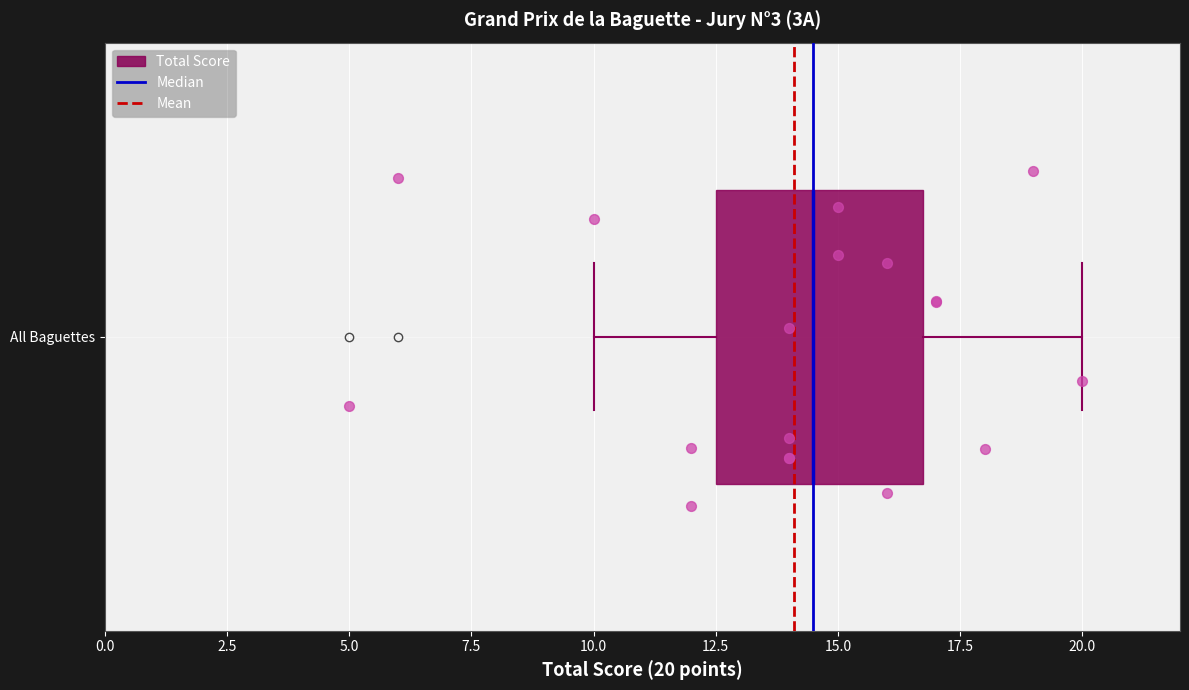

Read this box plot against the x-axis: the position of the median line, the range covered by the box, and the ends of both whiskers. The values are not printed on the chart, so give them approximately, as read against the axis.

median 14.5, box 12.5 to 17.0, whiskers 10.0 to 20.0